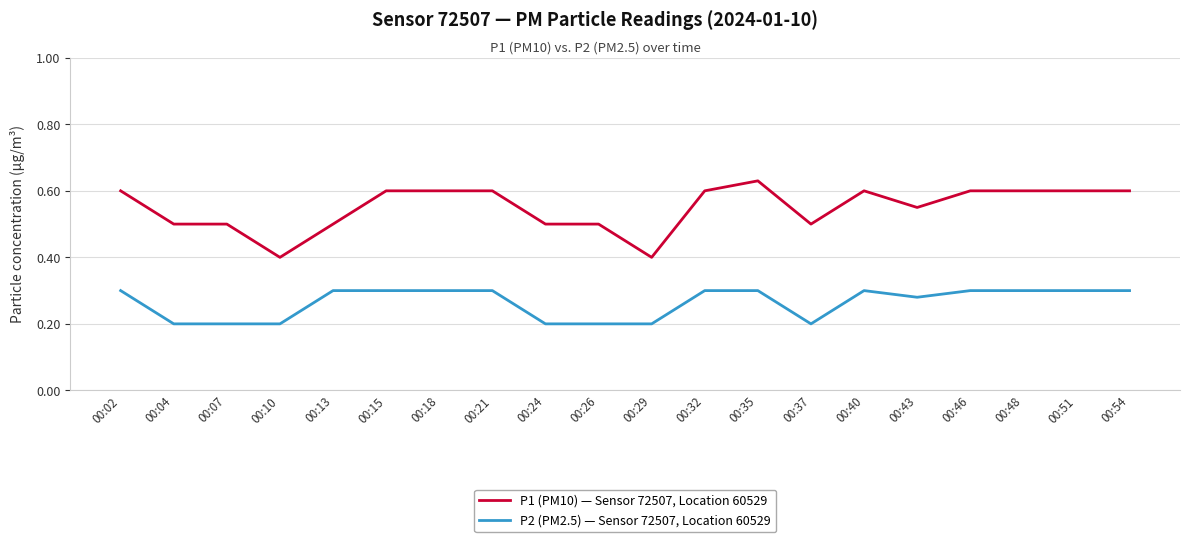

Rank the series by their maximum value, from highest to lowest.

P1 (PM10) — Sensor 72507, Location 60529, P2 (PM2.5) — Sensor 72507, Location 60529